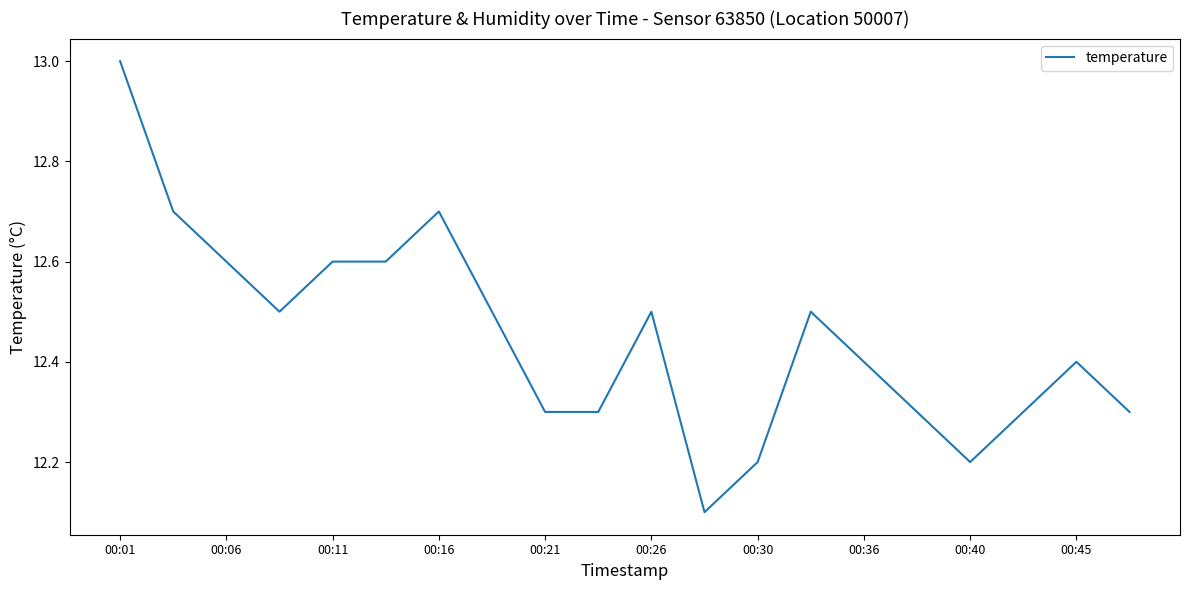

What is the difference between the maximum and minimum values?

0.9